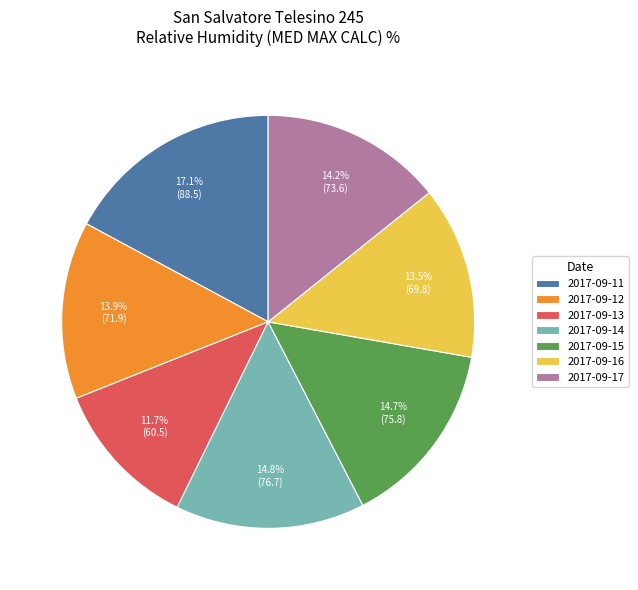

What is the largest slice in the pie chart?

2017-09-11